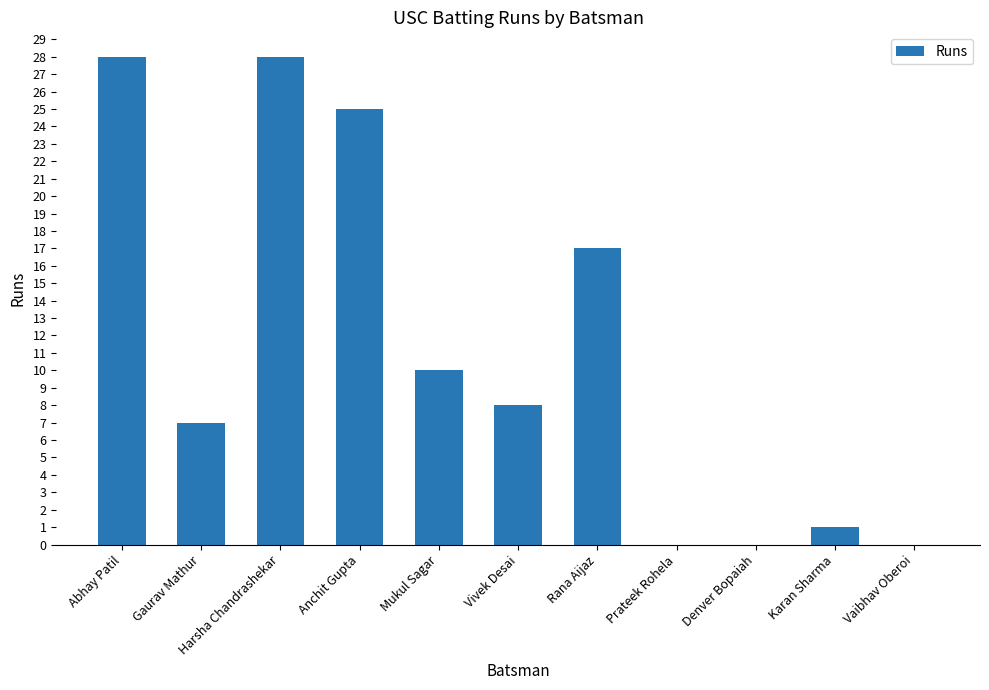

True or false: the data shows 8 at Vivek Desai.

True